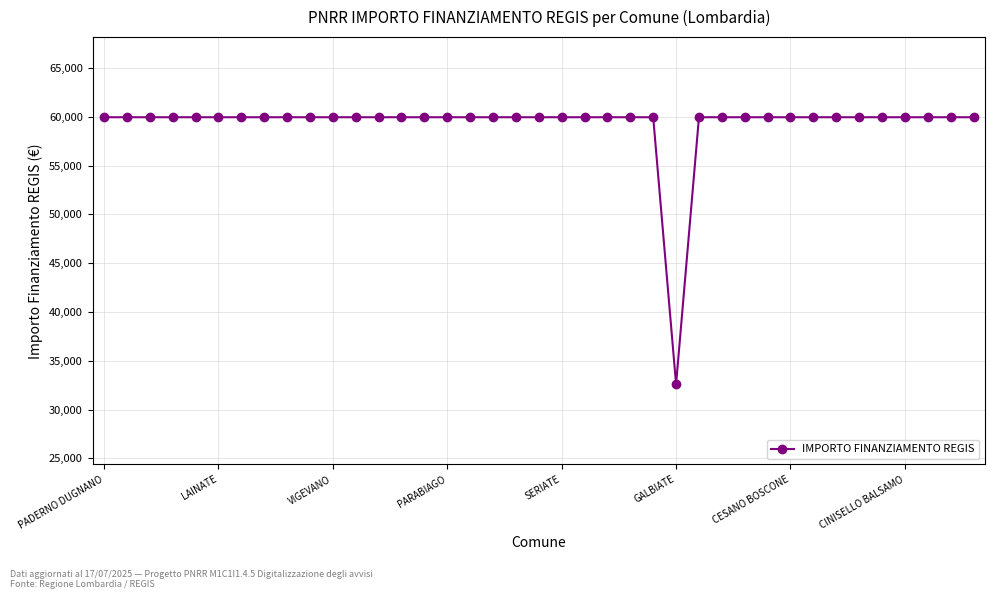

What is the sum of all values?

2311297